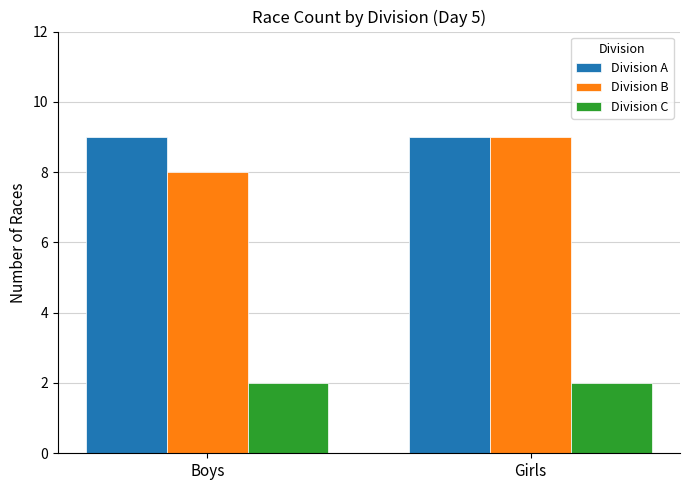

Rank the series at Boys from lowest to highest value.

Division C, Division B, Division A